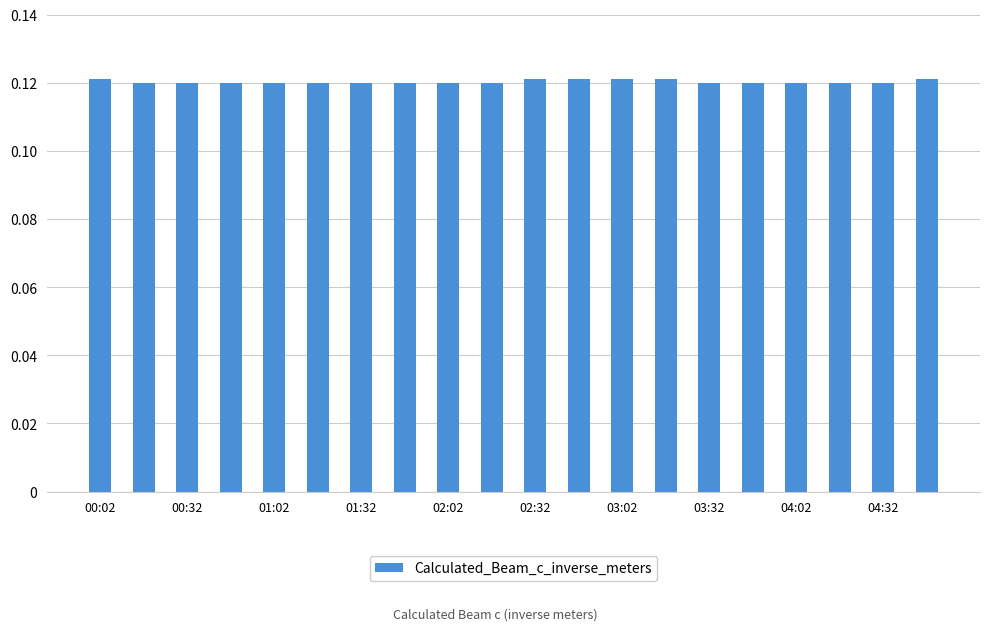

Count the values in the range 0 to 1.

20